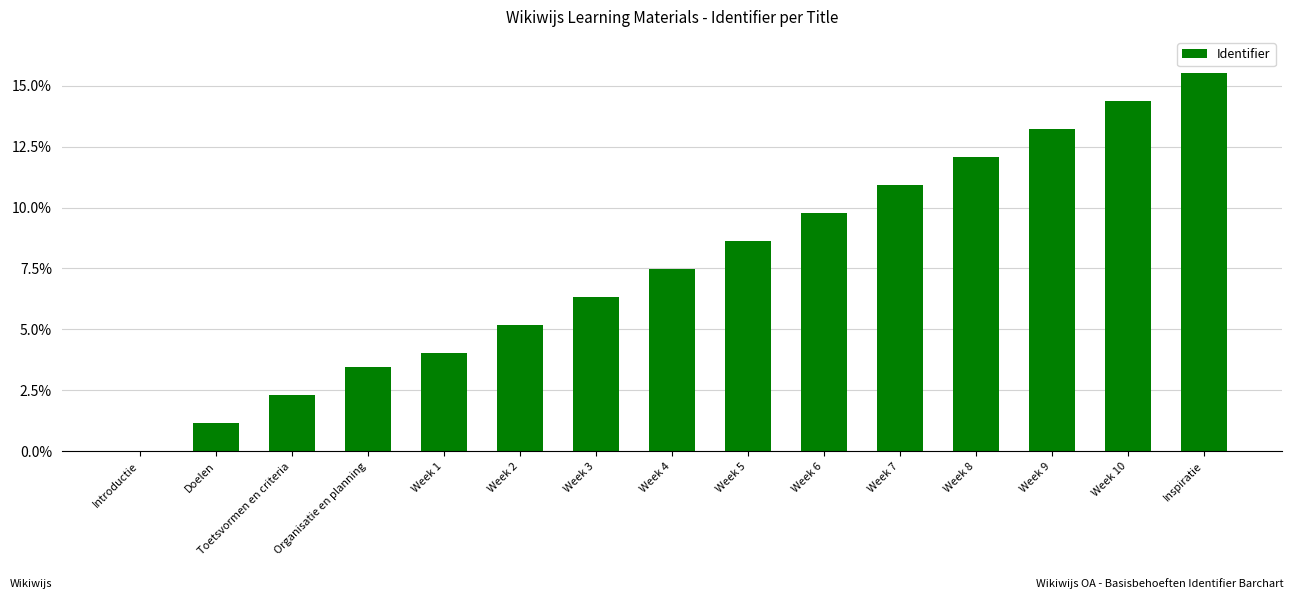

Does the chart contain any negative values?

No